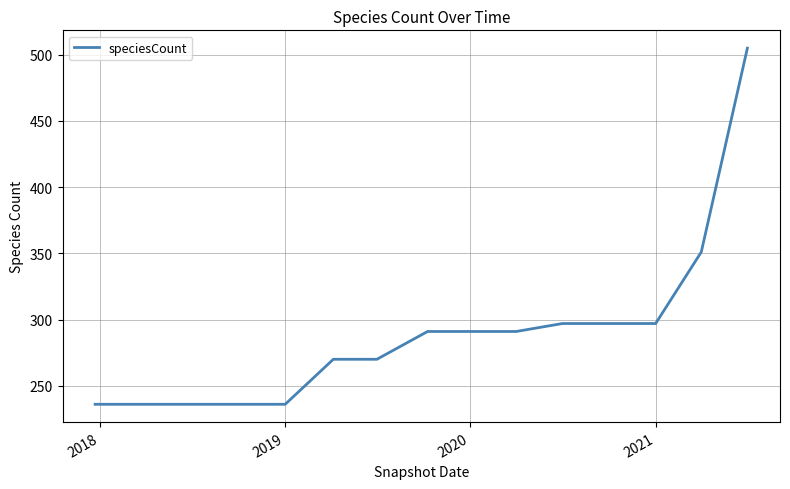

What is the maximum value shown in the chart?

505